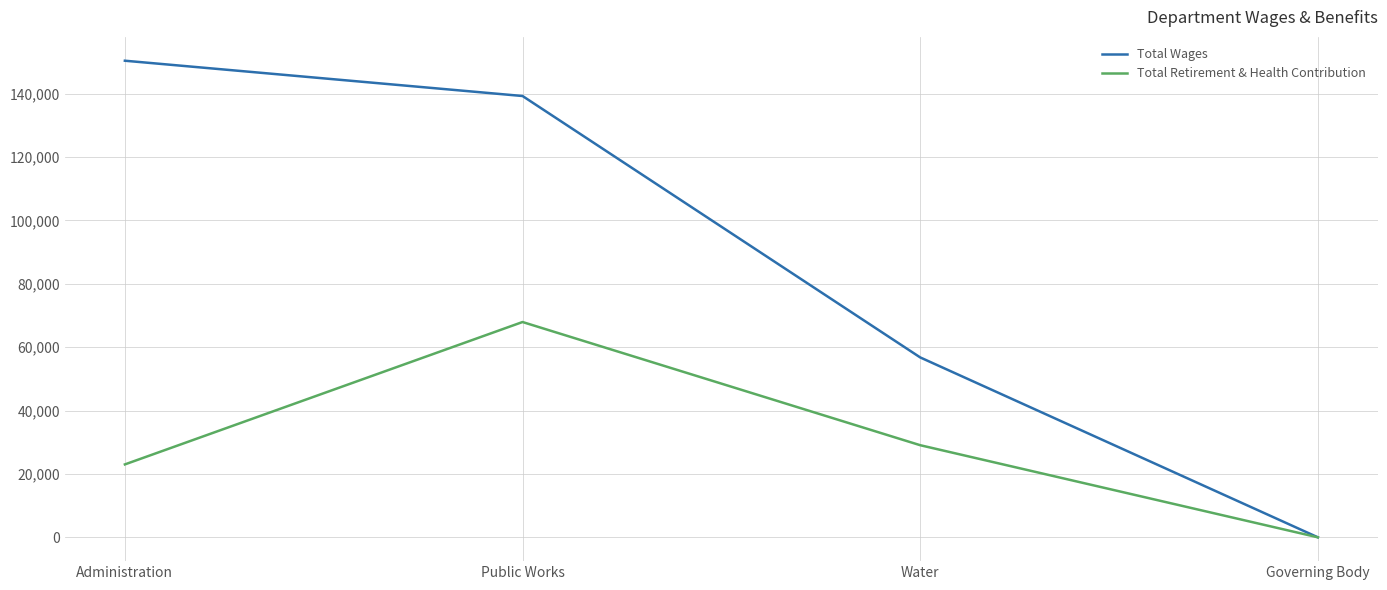

Between Public Works and Water, which series saw the biggest shift?

Total Wages